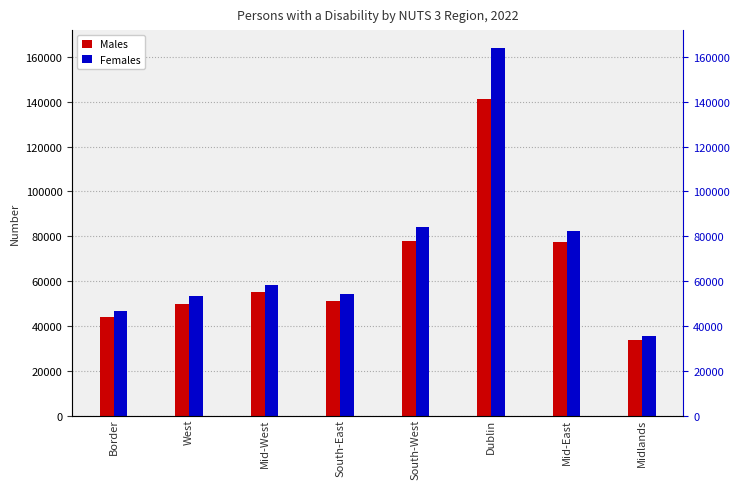

Rank the series by their maximum value, from lowest to highest.

Males, Females